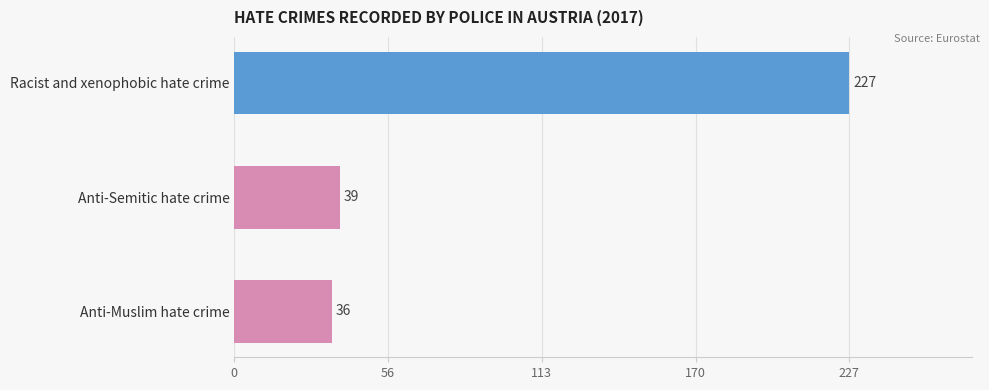

What is the sum of all values?

302